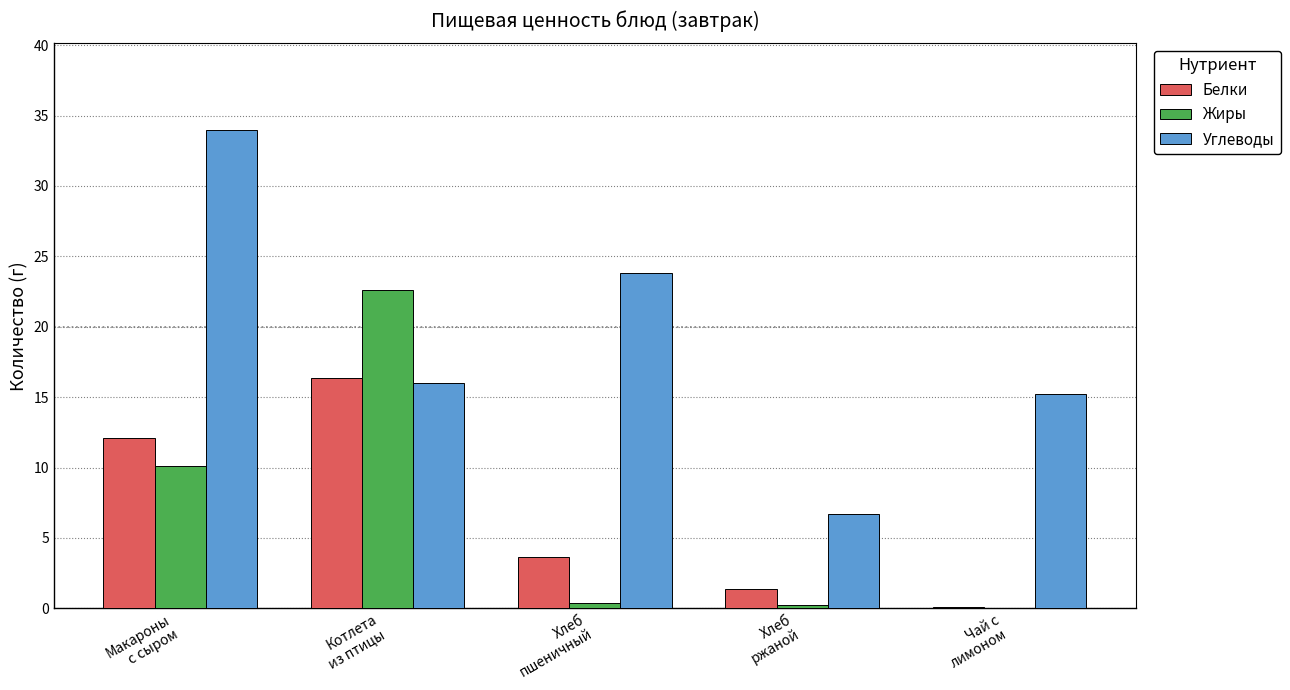

What is the sum of all Углеводы values?

95.7